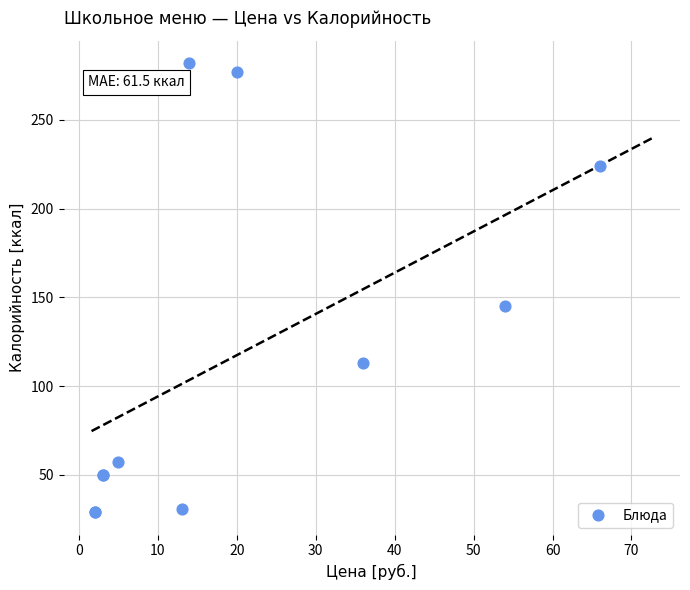

What Y value in the scatter plot is closest to 155?

145